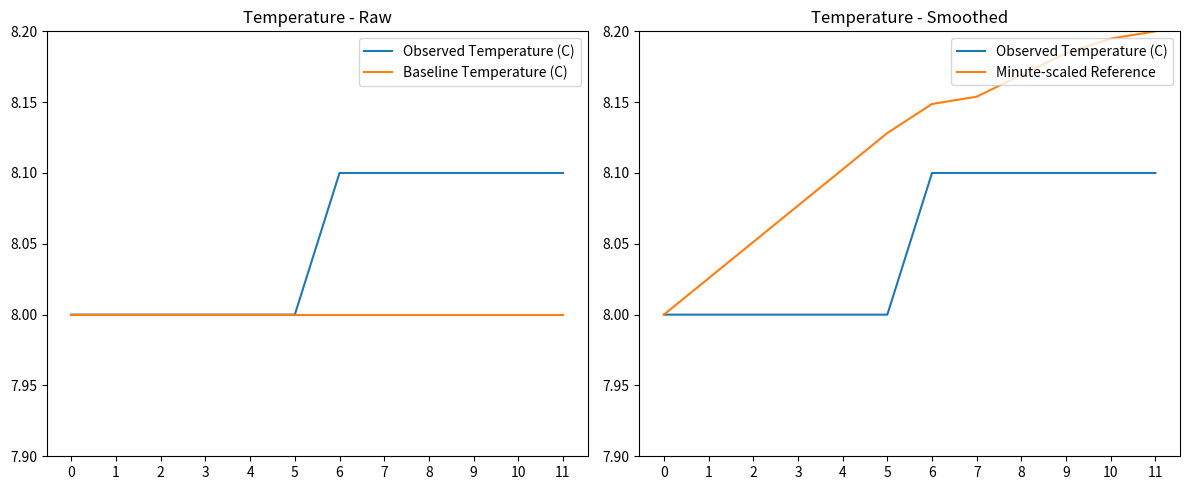

Which series has the widest spread of values?

Minute-scaled Reference